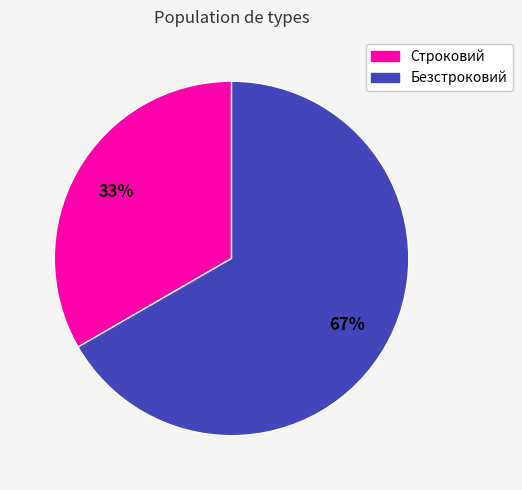

To the nearest percent, what percentage of the pie is Строковий?

33%